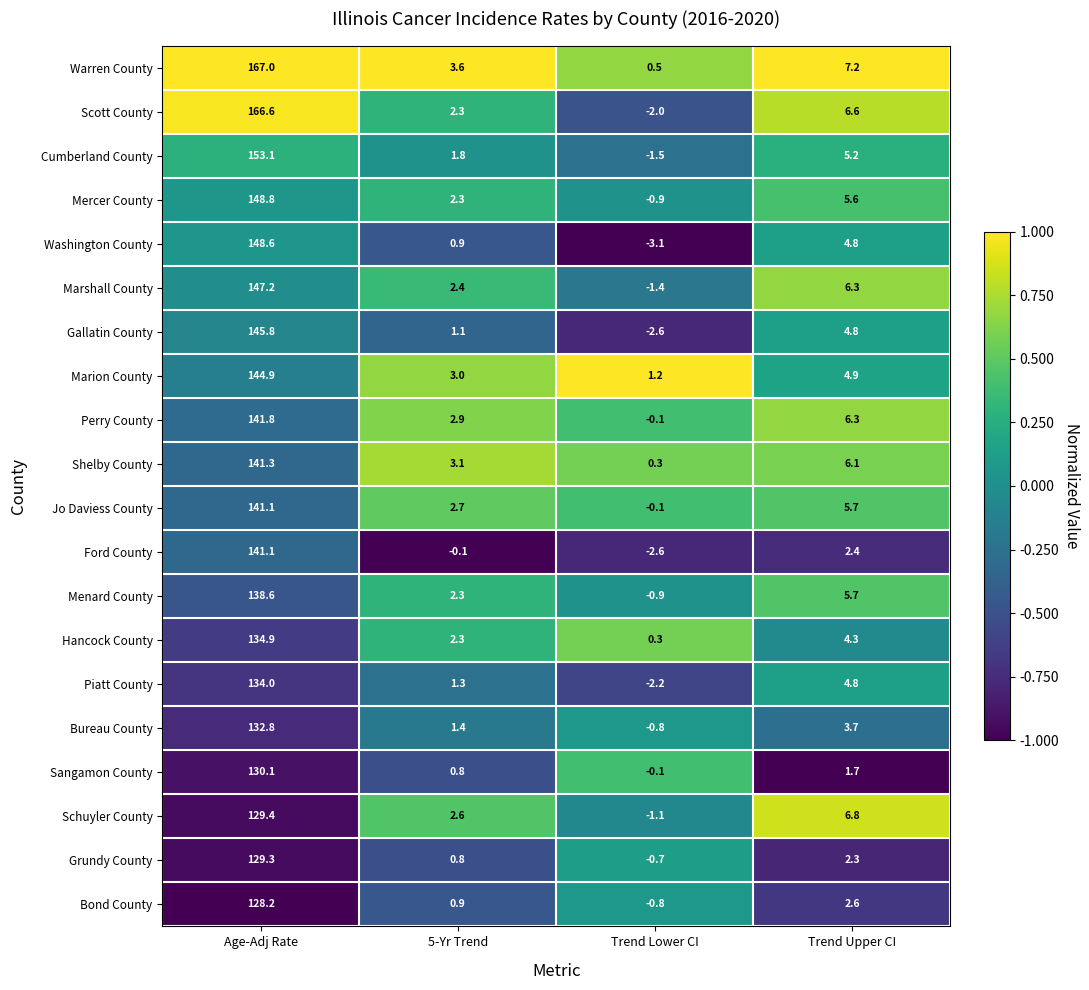

Which series has the largest range (max minus min)?

Scott County